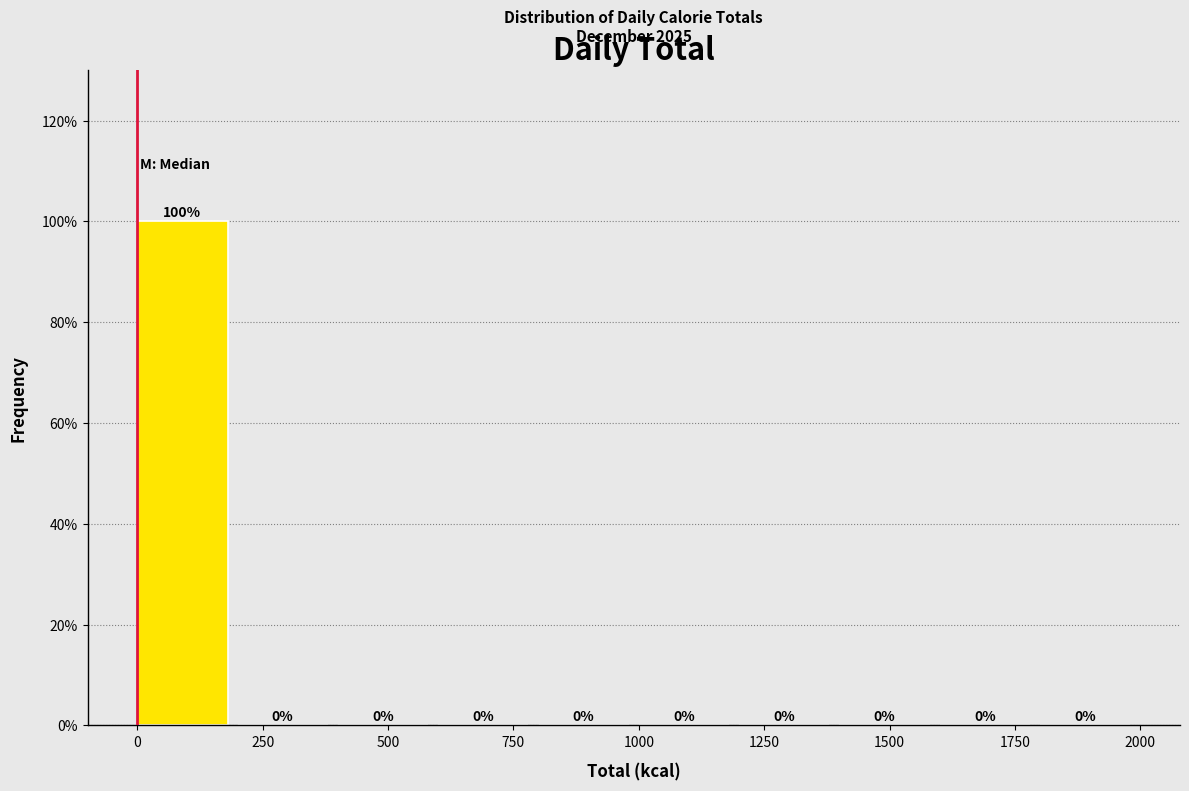

Reading left to right, list every bar in this chart as the range it spans on the x-axis followed by its height.

0 to 200: 100
200 to 400: 0
400 to 600: 0
600 to 800: 0
800 to 1000: 0
1000 to 1200: 0
1200 to 1400: 0
1400 to 1600: 0
1600 to 1800: 0
1800 to 2000: 0